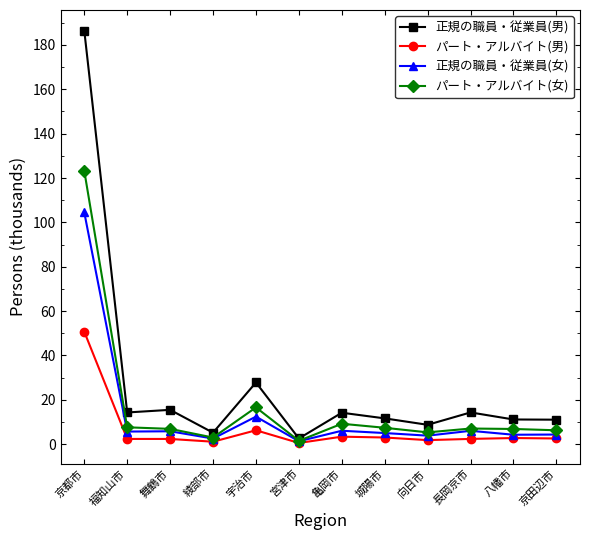

Rank the series by their maximum value, from highest to lowest.

正規の職員・従業員(男), パート・アルバイト(女), 正規の職員・従業員(女), パート・アルバイト(男)